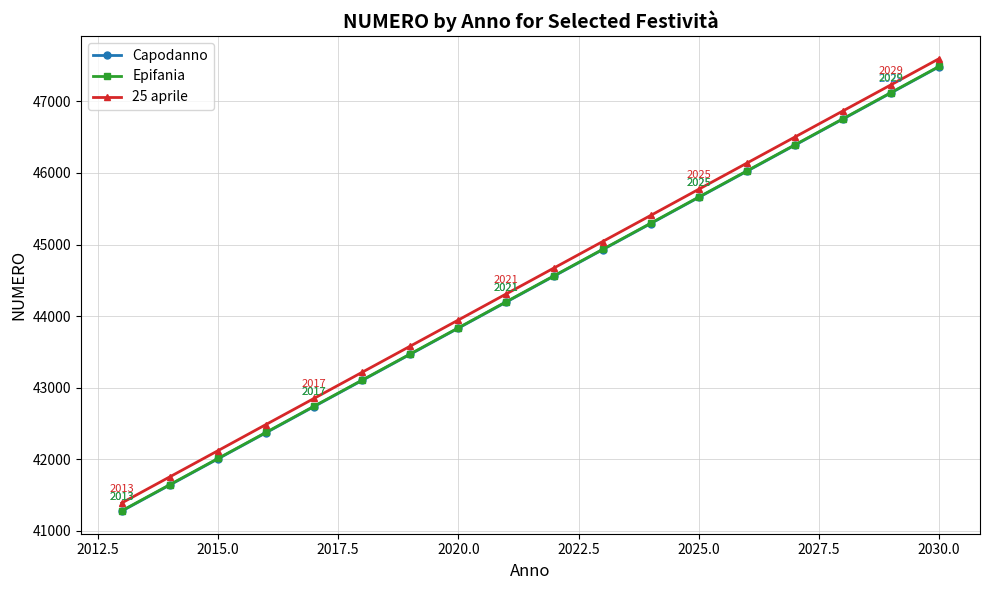

Which series has the largest total across all categories?

25 aprile